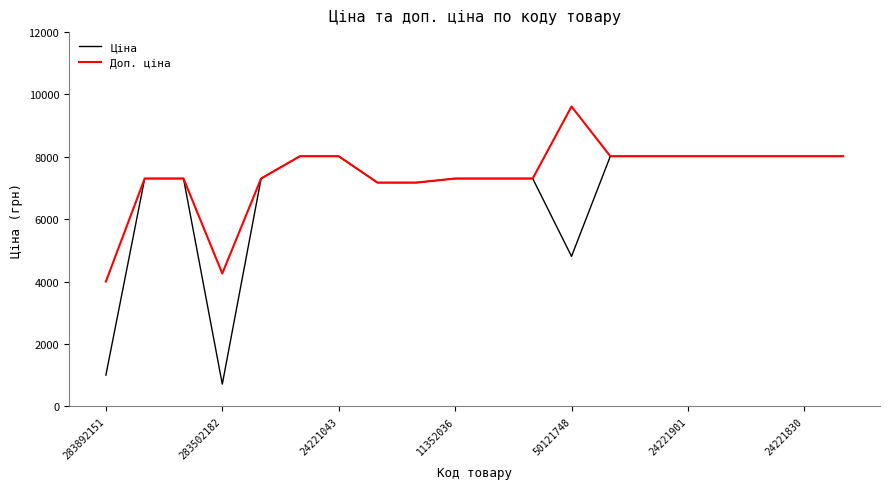

At how many categories does at least one series exceed 1603?

20